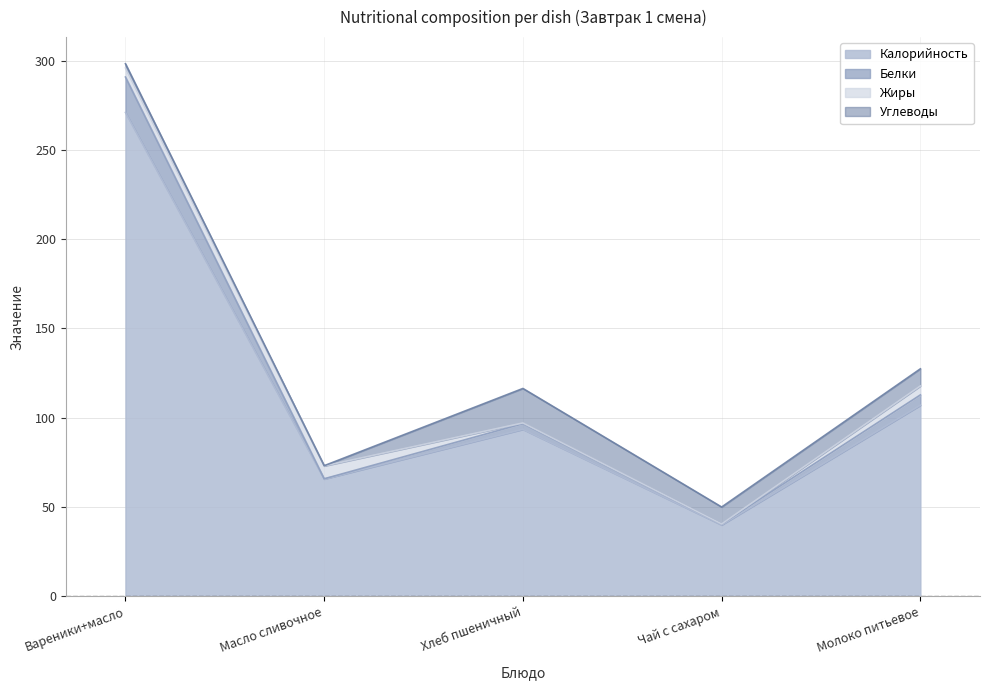

The value of Белки at Хлеб пшеничный is 62.2. True or false?

False